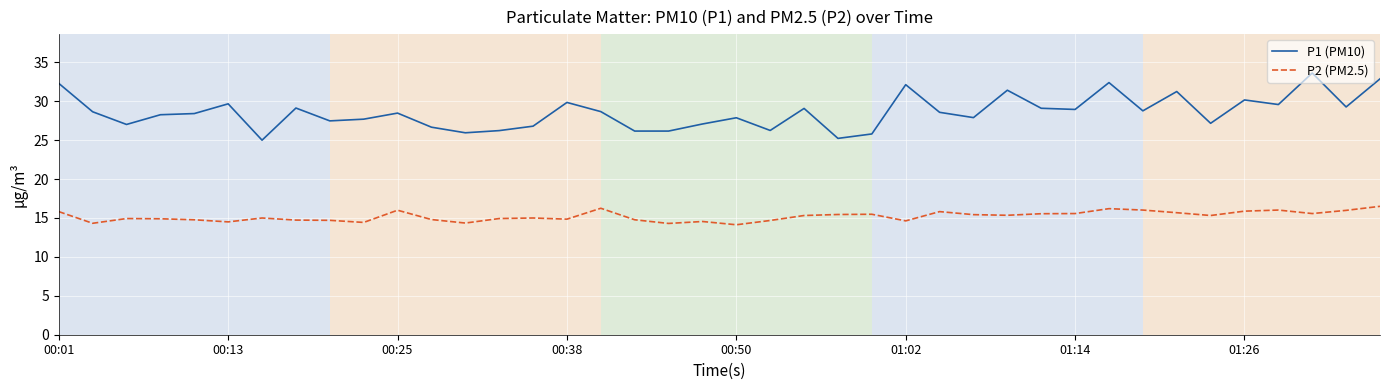

What is the maximum value shown in the chart?

33.6